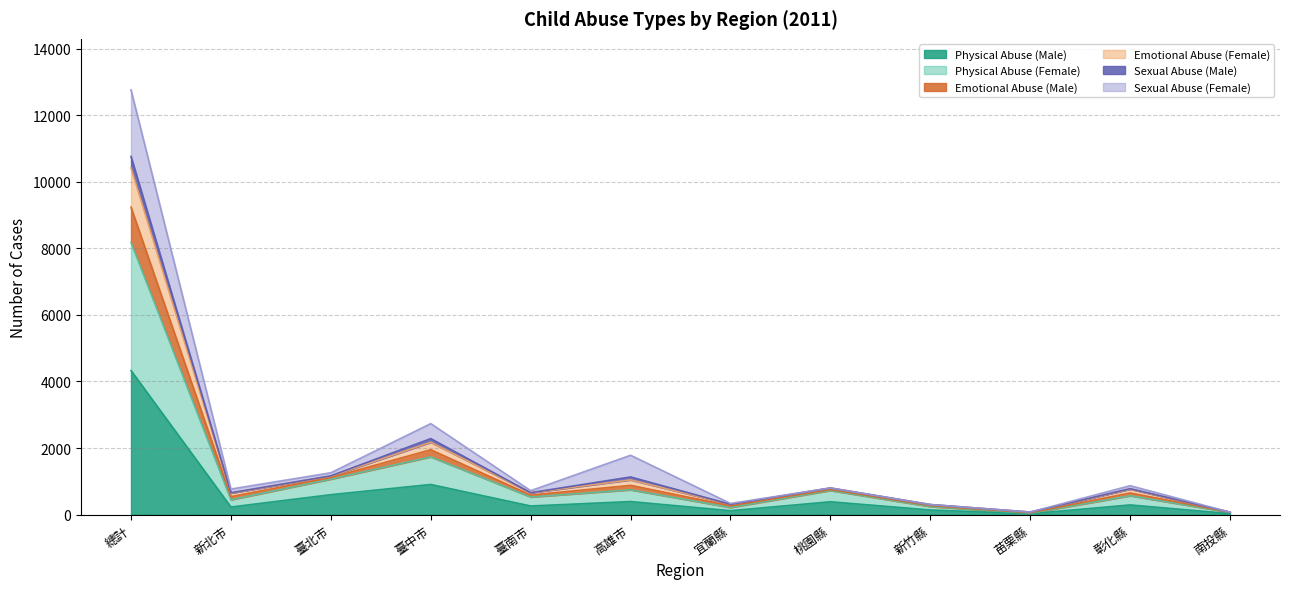

At which category is the sum across all series the highest?

總計